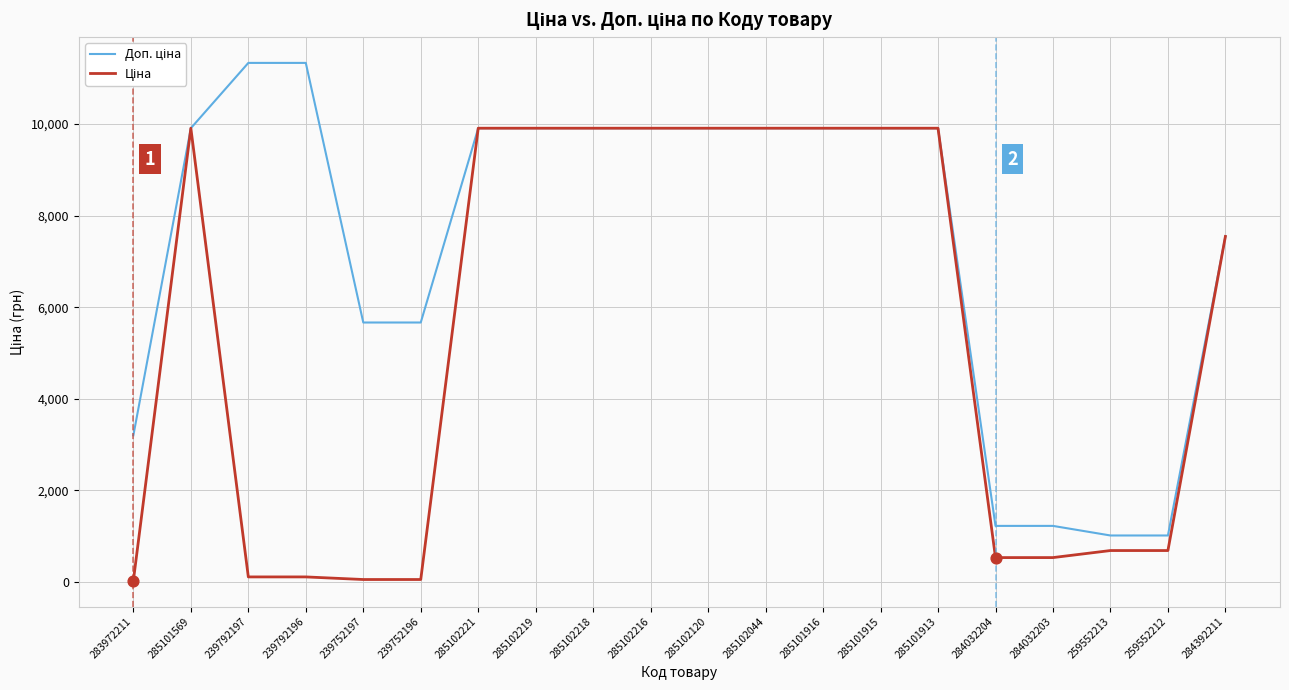

At how many categories does at least one series exceed 5158?

15